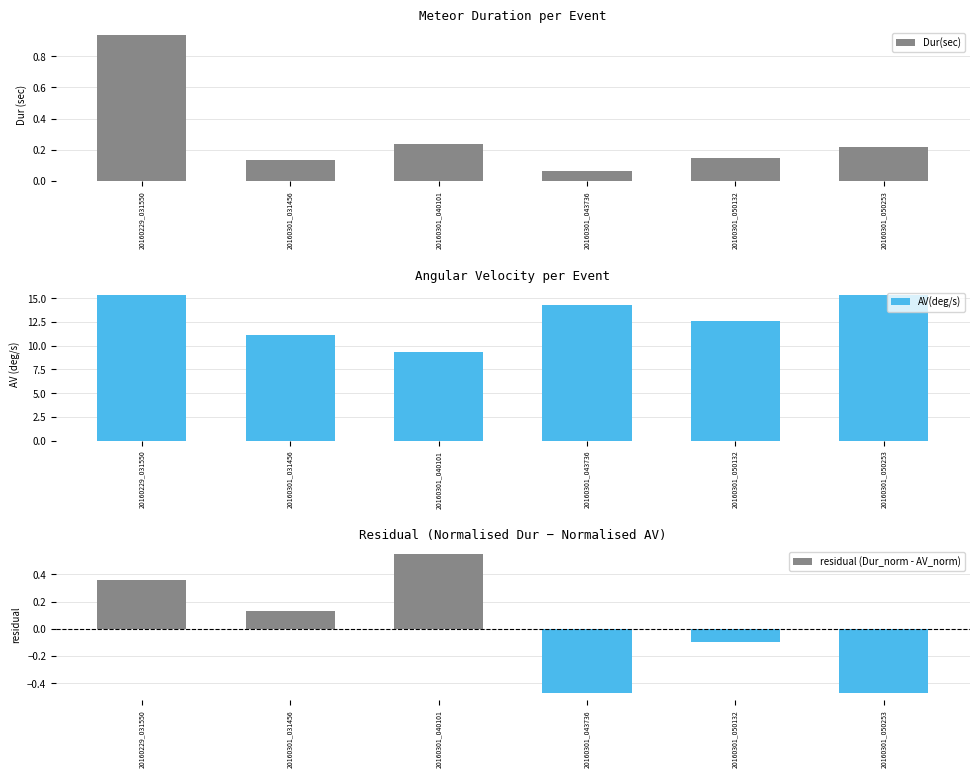

What is the difference between the residual (Dur_norm - AV_norm) values at 20160301_040101 and 20160301_050253?

1.0